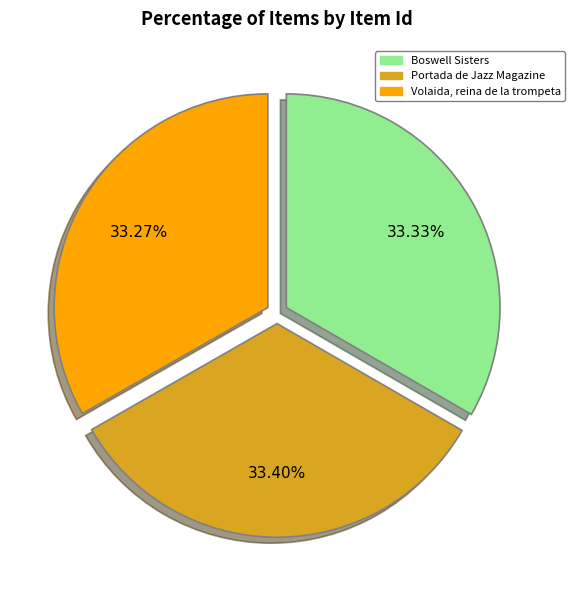

Does Volaida, reina de la trompeta account for over 50% of the chart?

No